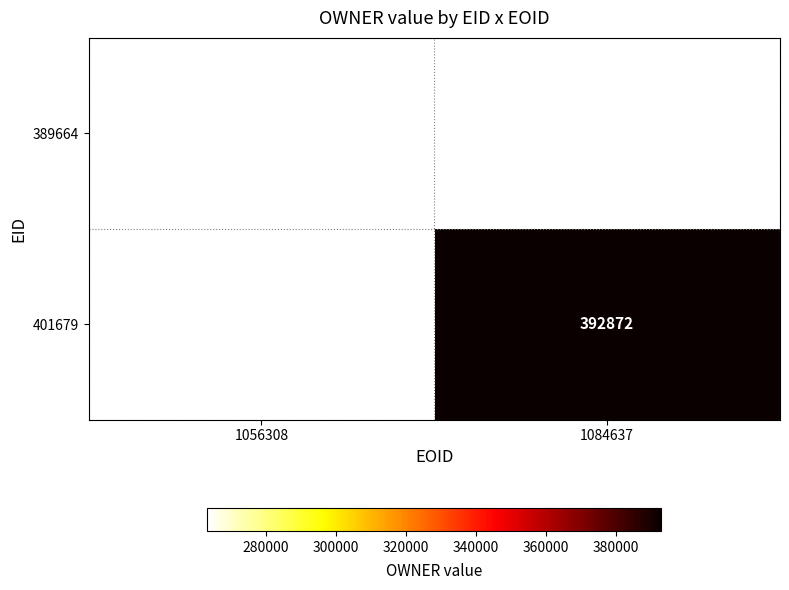

Which has a higher value, 1056308 or 1084637?

1084637